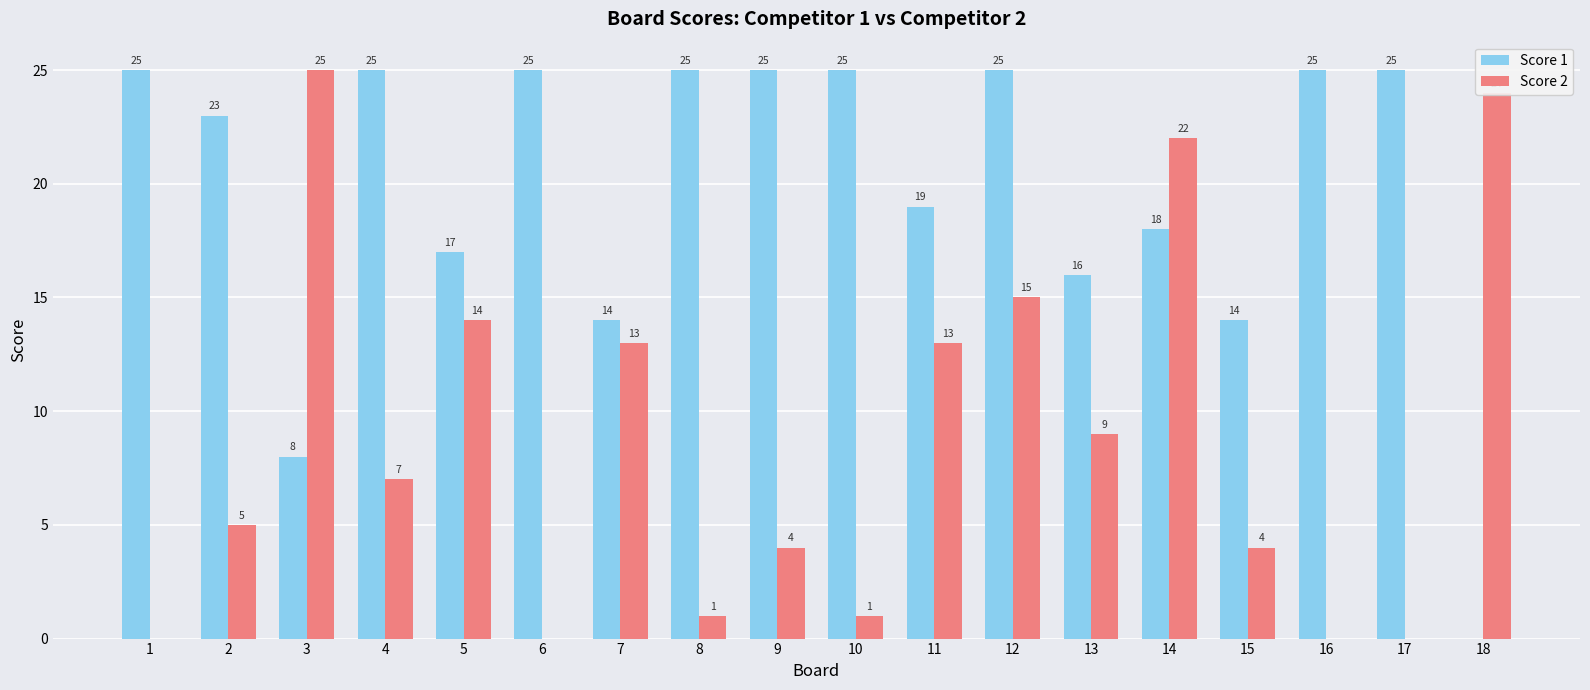

The value of Score 1 at 9 is 25. True or false?

True